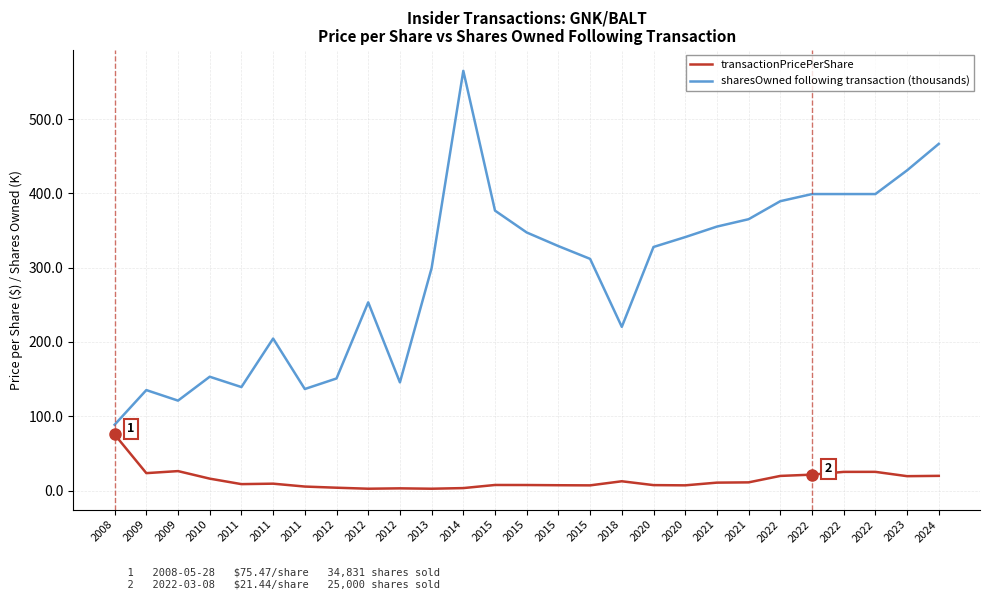

At which category does the chart reach its minimum across all series?

2013